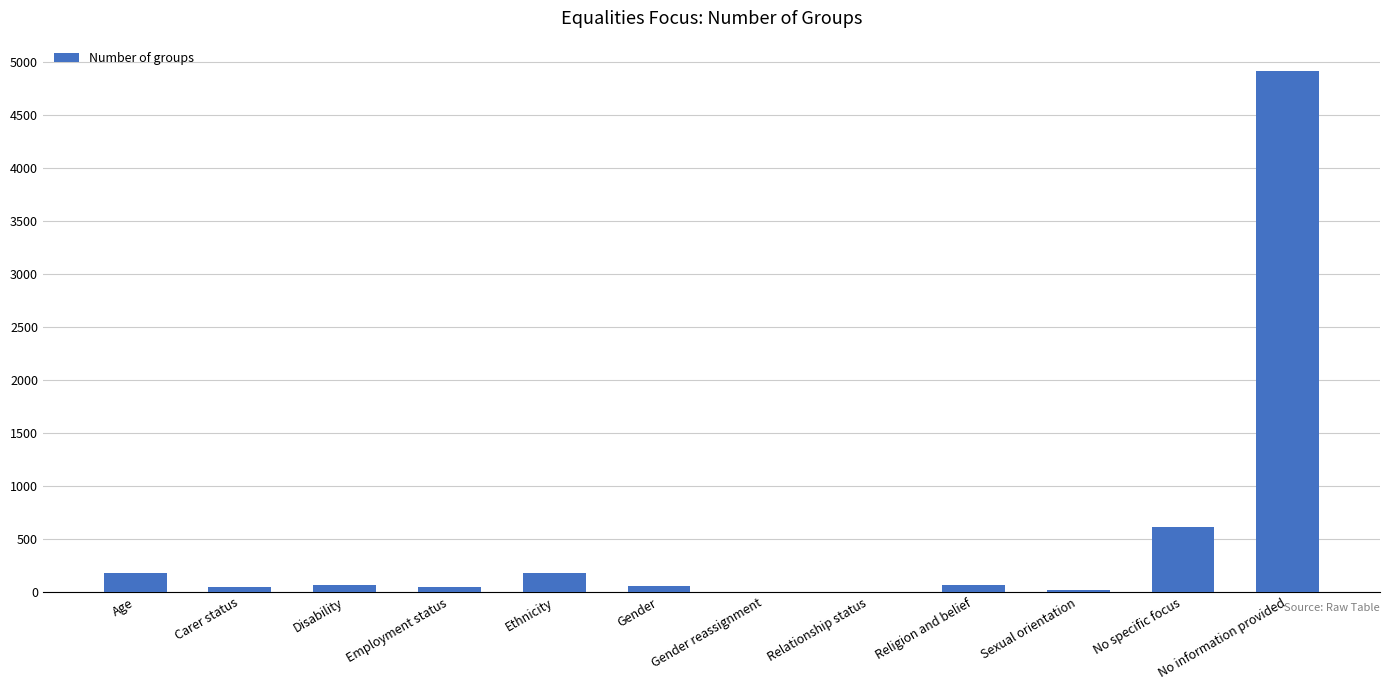

Is it true that the value at No specific focus is 612?

True